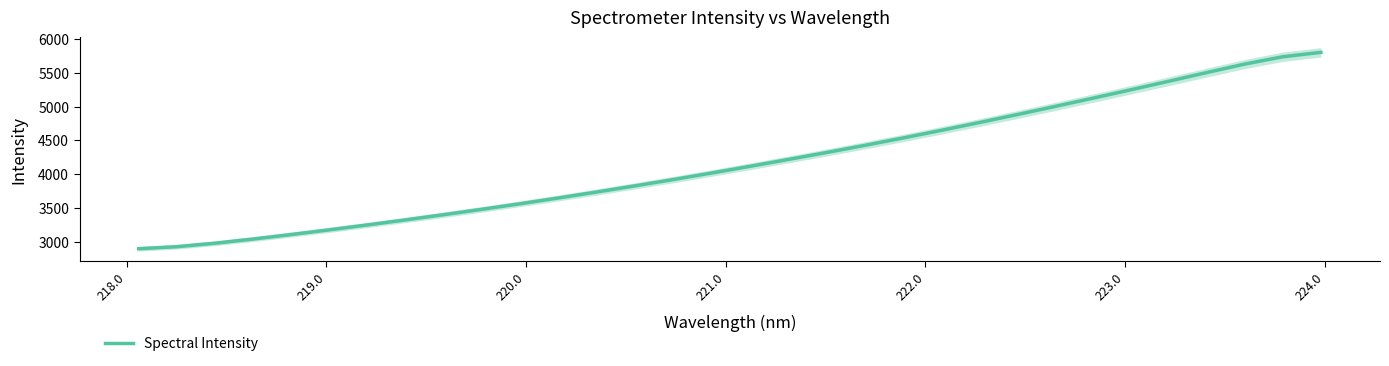

How many lines are shown in the chart?

1